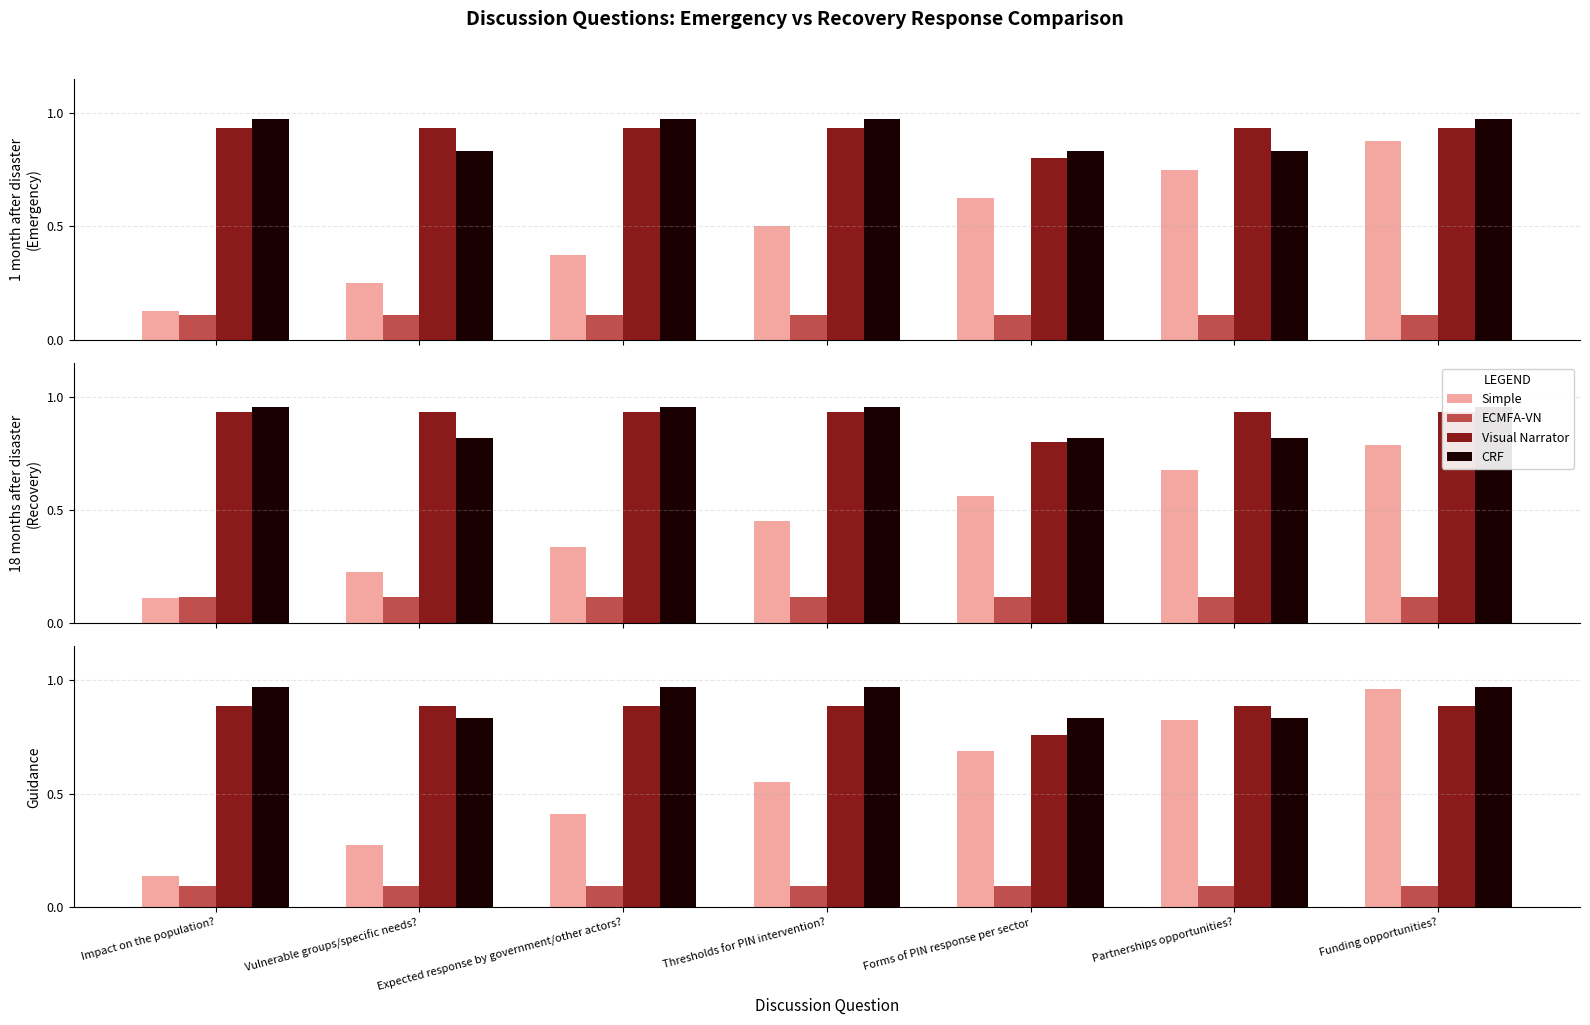

What is the spread (max minus min) of values at Thresholds for PIN intervention??

0.9